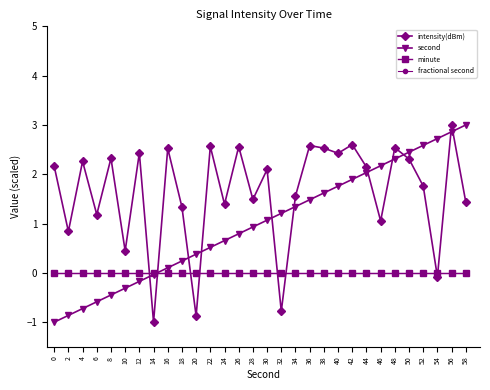

Is this an area chart (filled region under the line)?

No